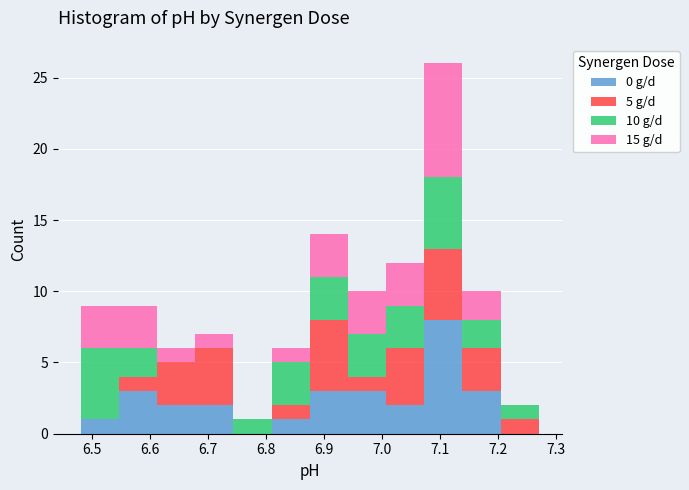

Which range on the x-axis has the tallest stacked bar (by total height)?

7.07 to 7.14